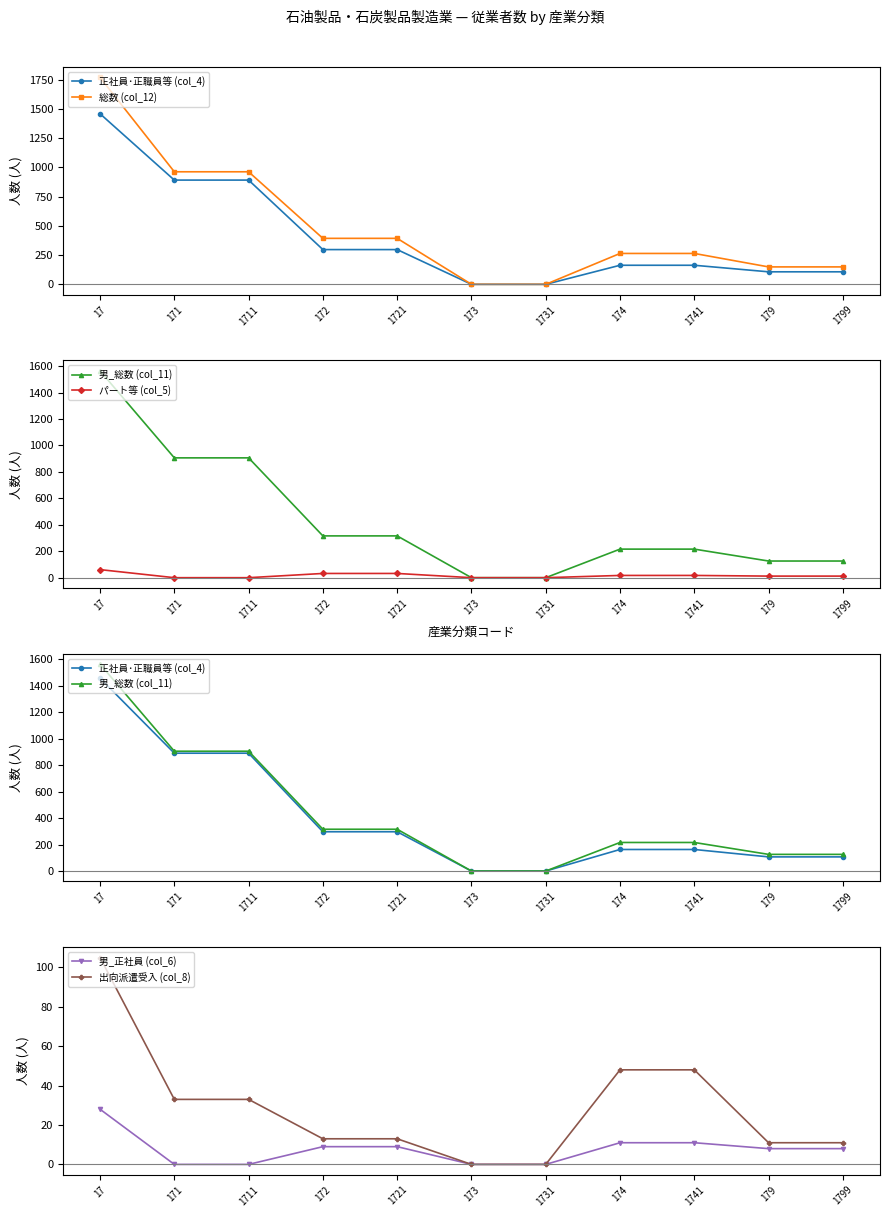

List the series in order of their peak value, lowest first.

男_正社員 (col_6), パート等 (col_5), 出向派遣受入 (col_8), 正社員･正職員等 (col_4), 男_総数 (col_11), 総数 (col_12)